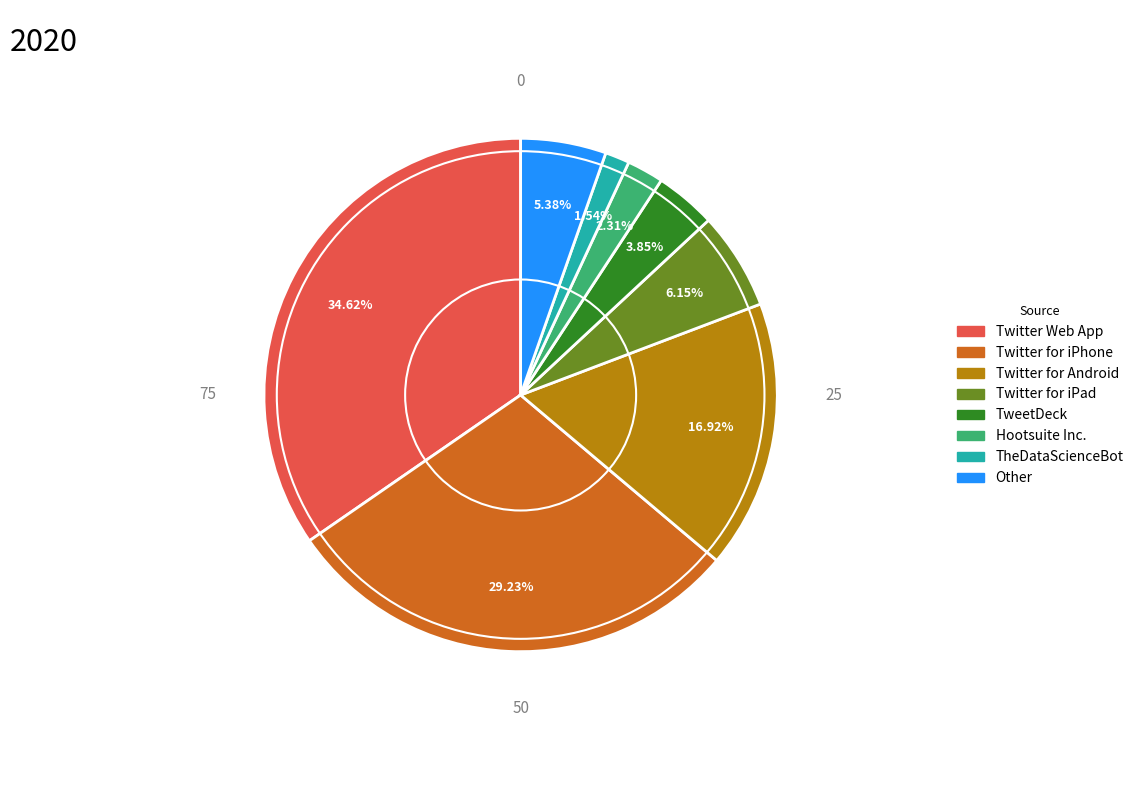

To the nearest percent, what is the average slice percentage?

12%